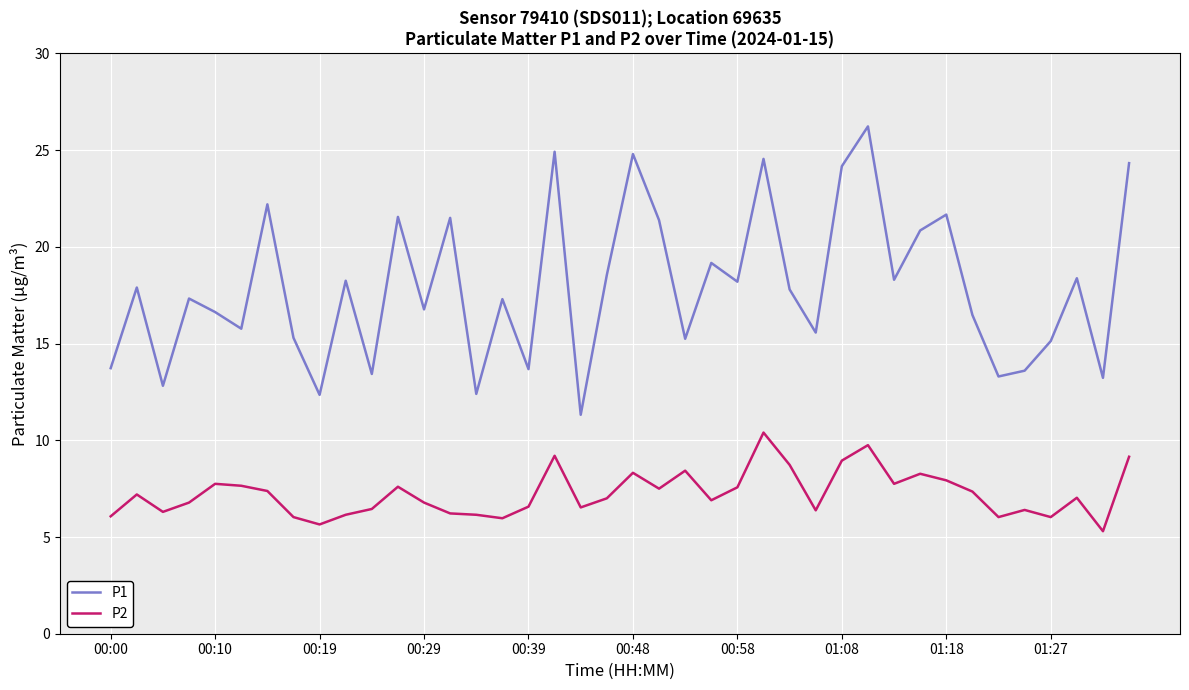

What is the sum of all P1 values?

716.1